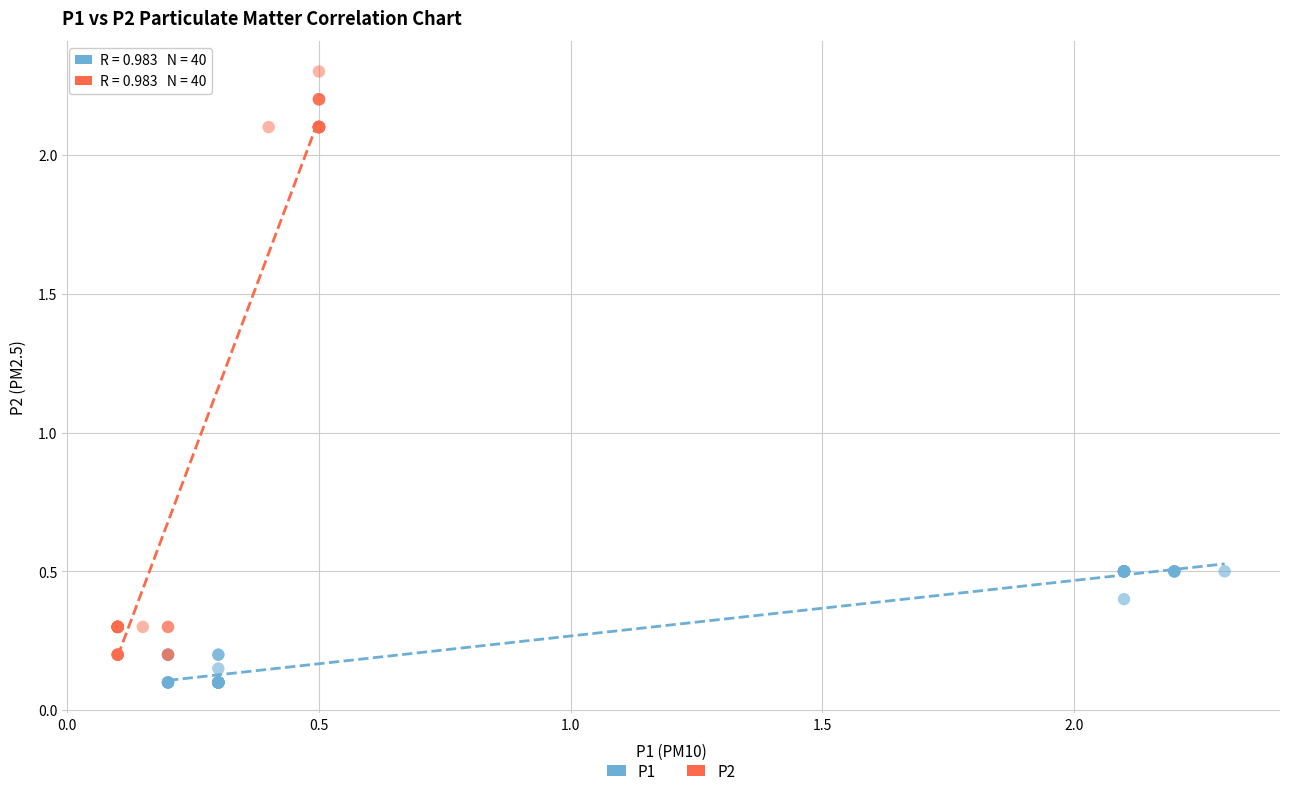

Which series reaches the minimum Y coordinate?

P1